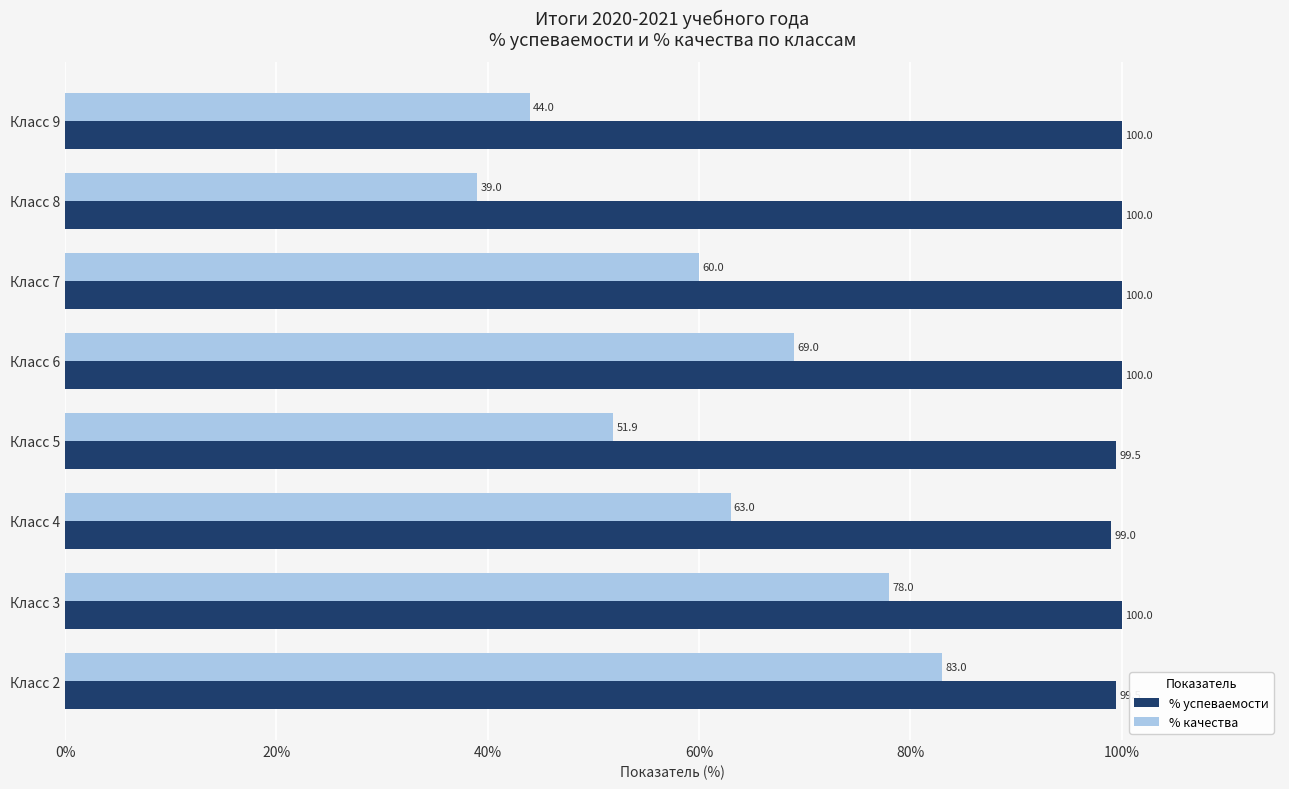

List the series in order of their overall mean, highest first.

% успеваемости, % качества